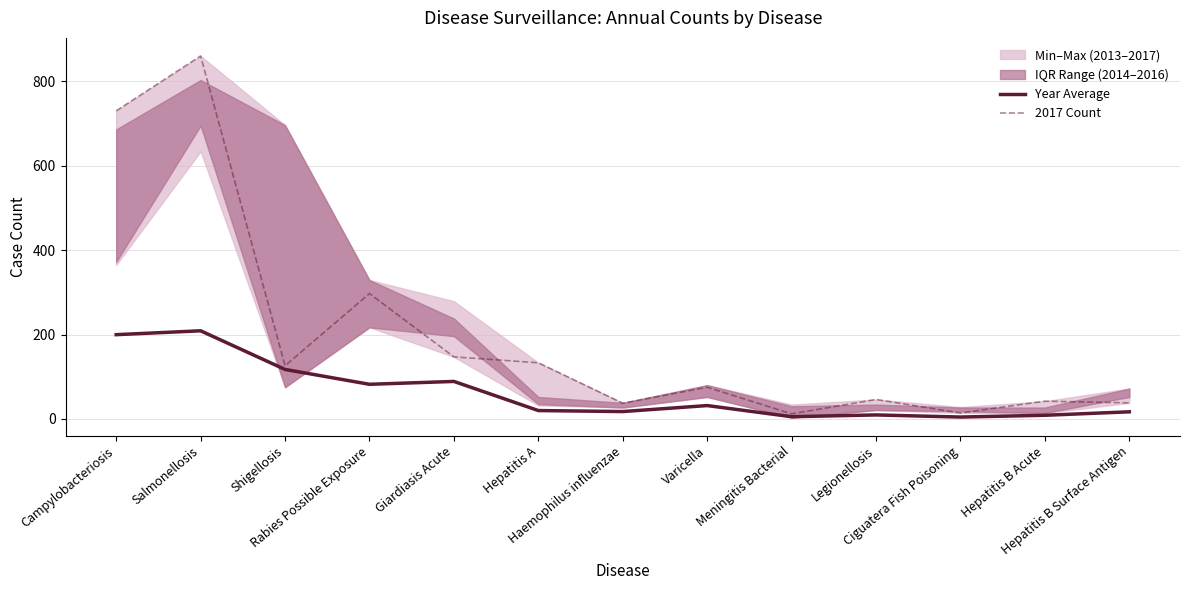

True or false: Year Average and 2017 Count cross at least once.

False